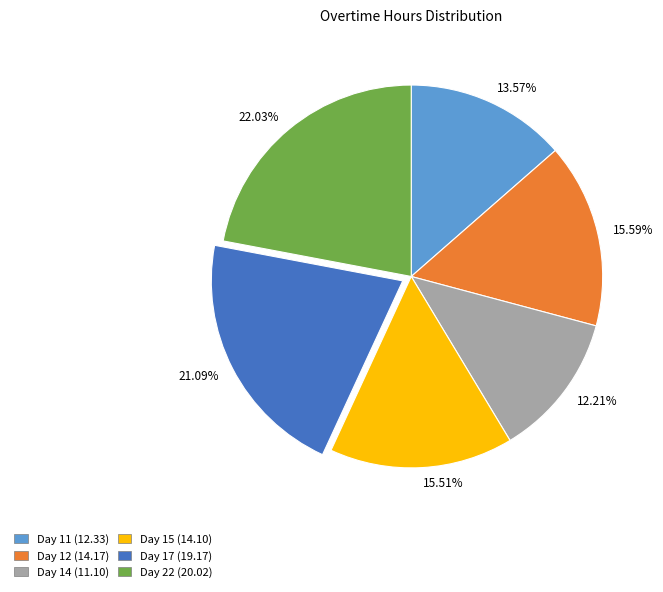

Is the sum of 15.59% and 15.51% greater than half?

No